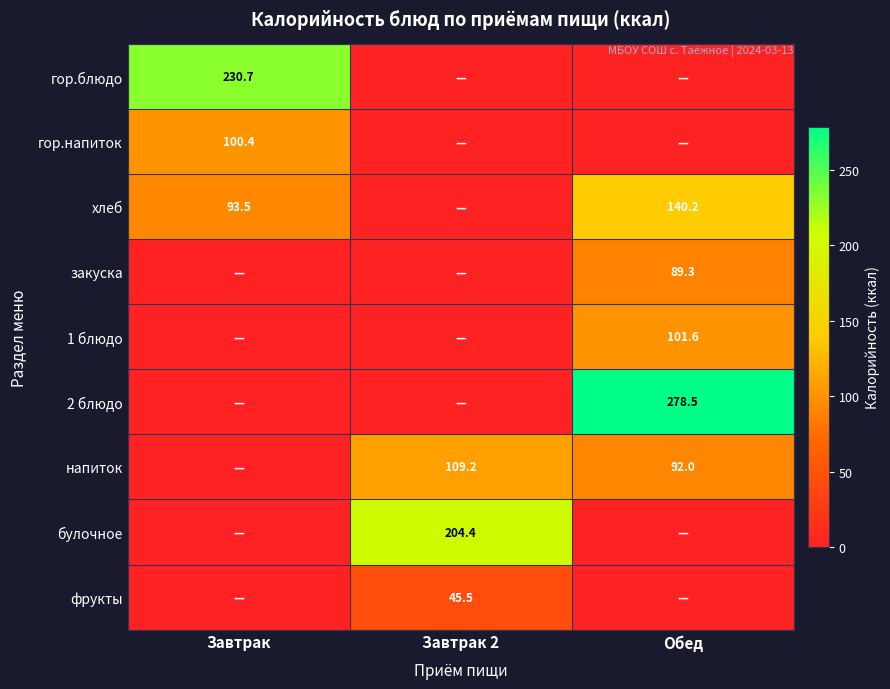

What is the difference between the хлеб values at Обед and Завтрак?

46.7